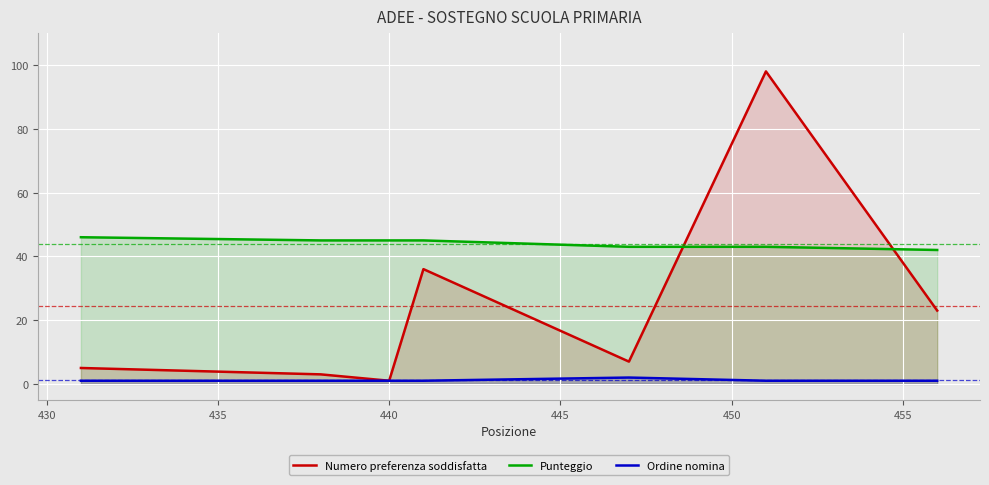

How many lines are shown in the chart?

3